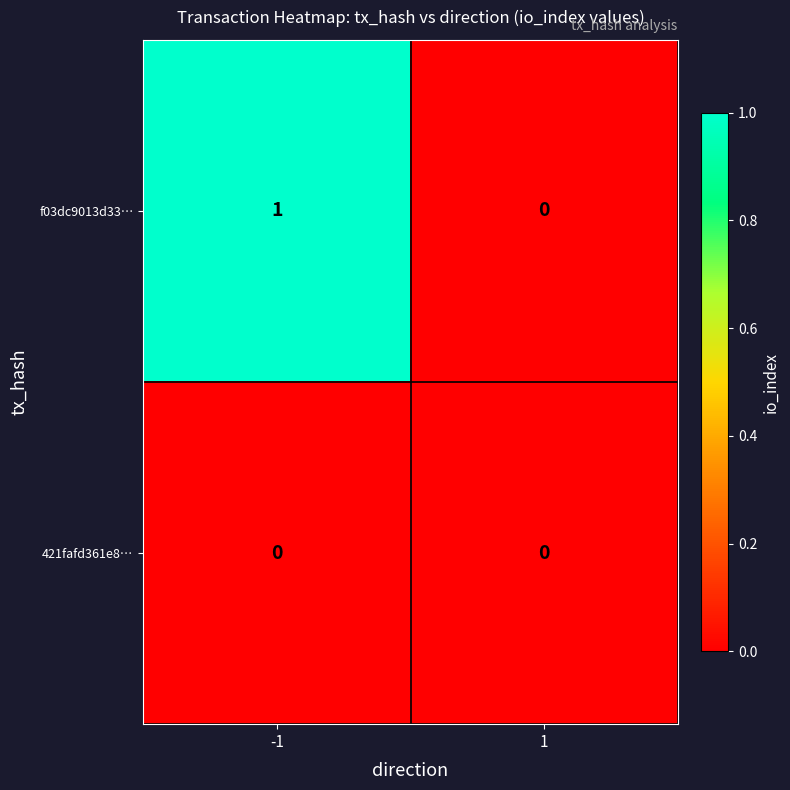

Reading right to left, extract all data points from this chart.

f03dc9013d33…: 0	1
421fafd361e8…: 0	0